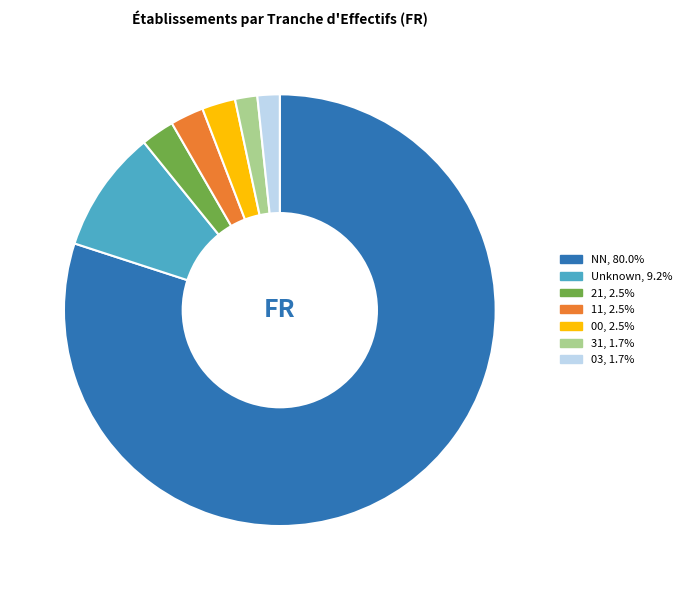

Is there a majority slice in this chart?

Yes